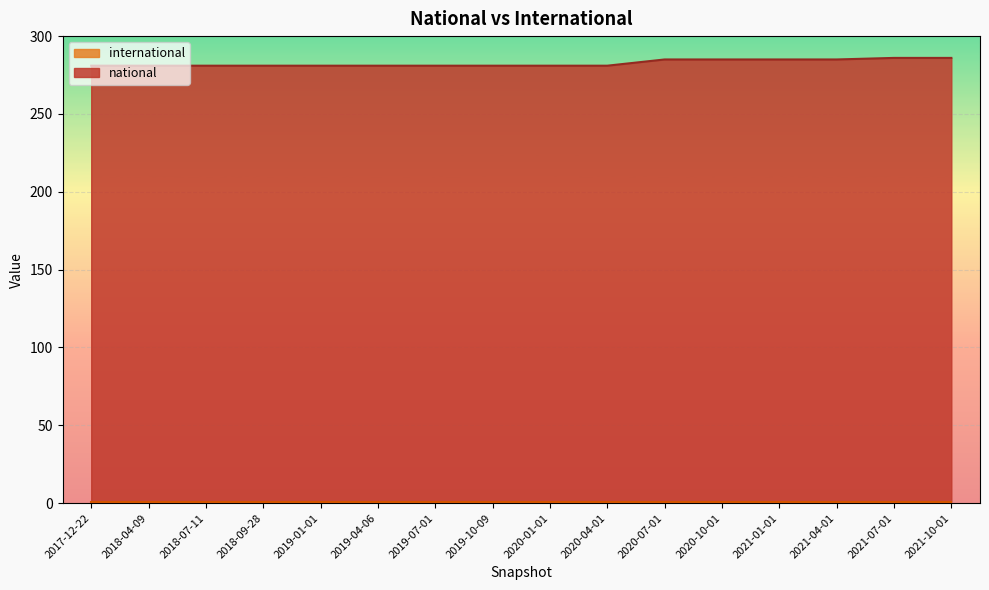

Rank the categories by value from highest to lowest.

2021-07-01, 2021-10-01, 2020-07-01, 2020-10-01, 2021-01-01, 2021-04-01, 2017-12-22, 2018-04-09, 2018-07-11, 2018-09-28, 2019-01-01, 2019-04-06, 2019-07-01, 2019-10-09, 2020-01-01, 2020-04-01